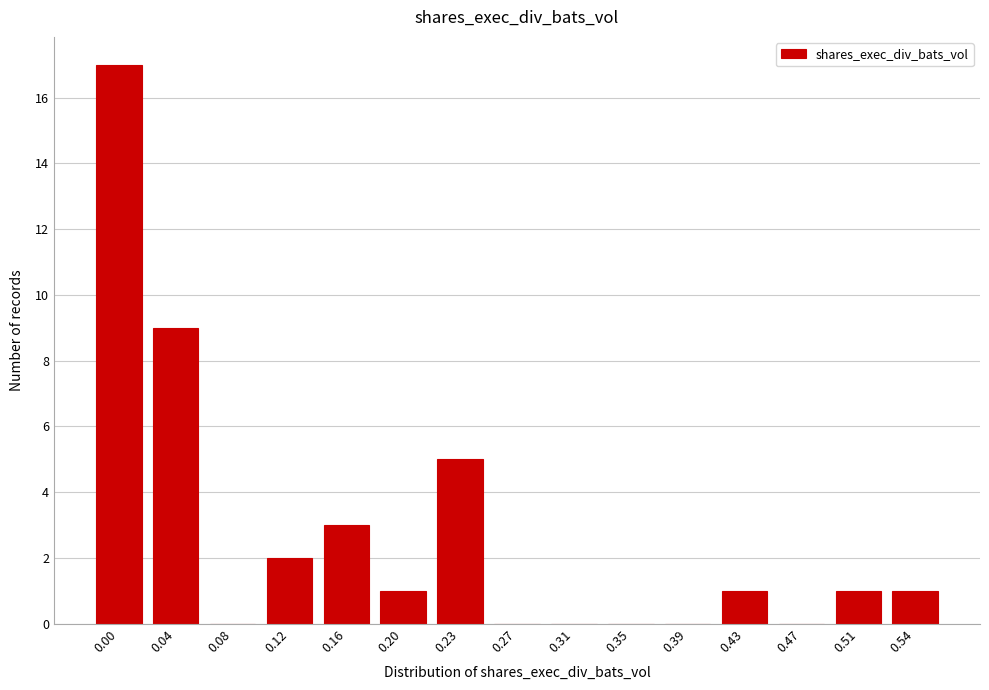

Reading left to right, list all the values displayed in this chart.

0.00=17	0.04=9	0.08=0	0.12=2	0.16=3	0.20=1	0.23=5	0.27=0	0.31=0	0.35=0	0.39=0	0.43=1	0.47=0	0.51=1	0.54=1